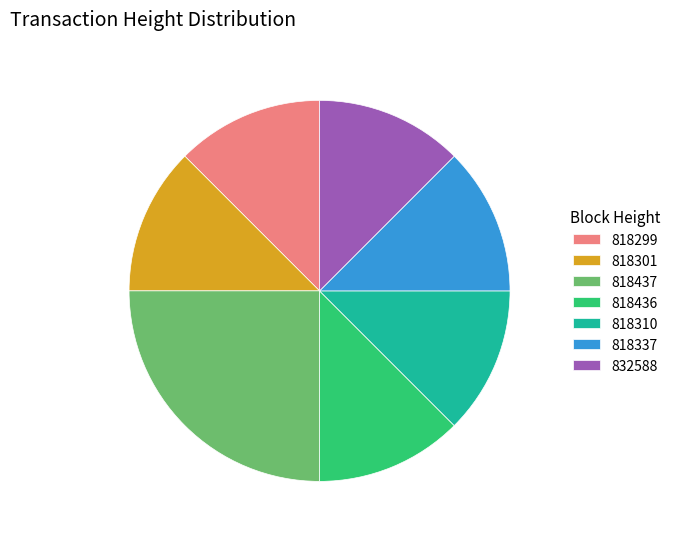

Does any single category account for the majority?

No